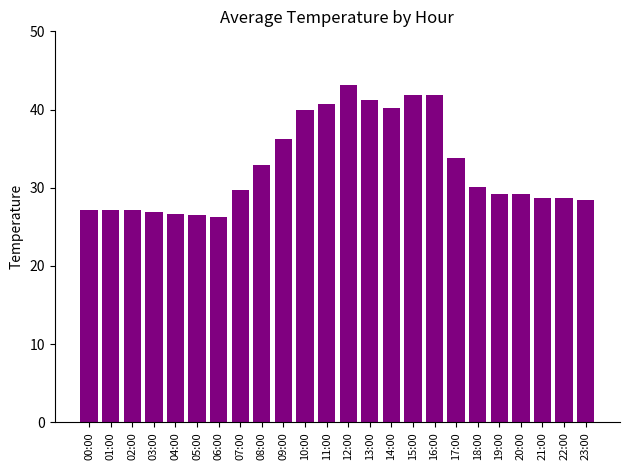

What is the label of the 10th bar from the right?

14:00